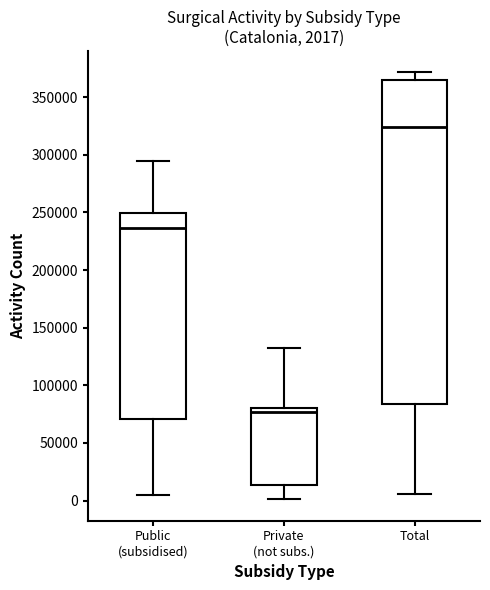

Which box has the highest median line?

Total